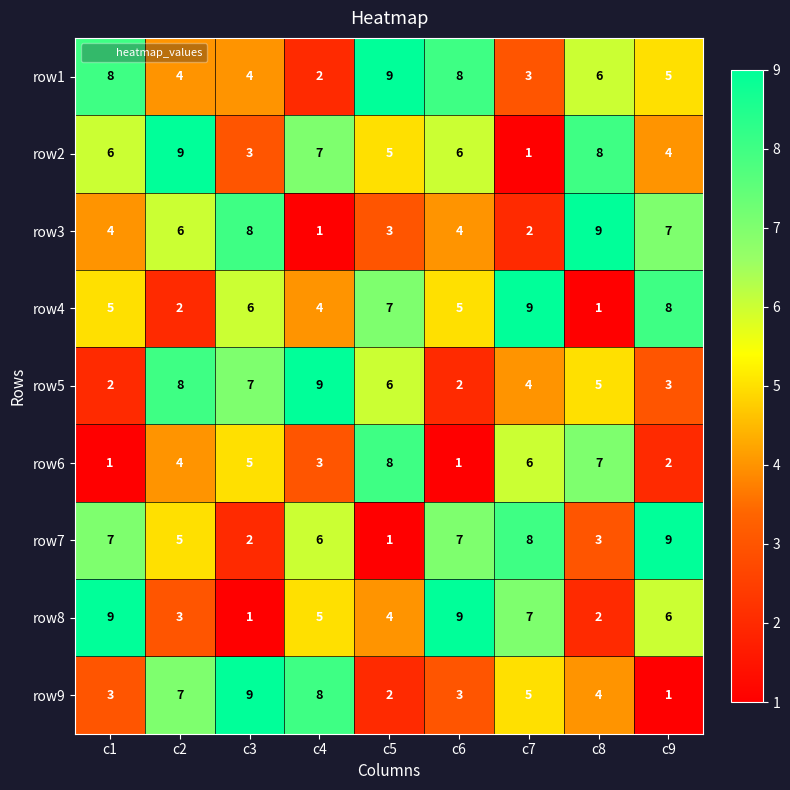

What is the difference between the second highest and second lowest values in the row6 series?

6